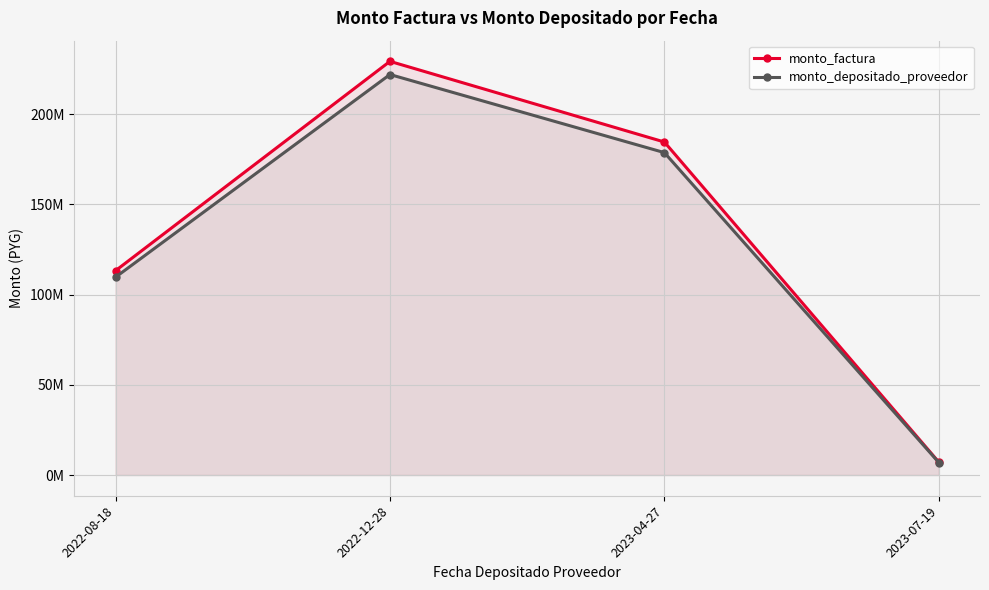

What are all the series names shown in the legend?

monto_factura, monto_depositado_proveedor